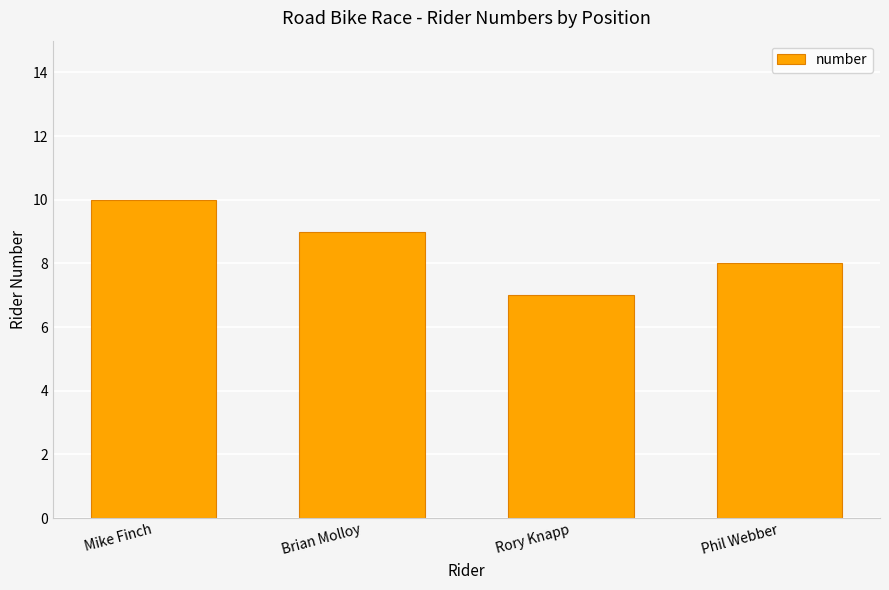

What is the sum of the values at Rory Knapp and Brian Molloy?

16